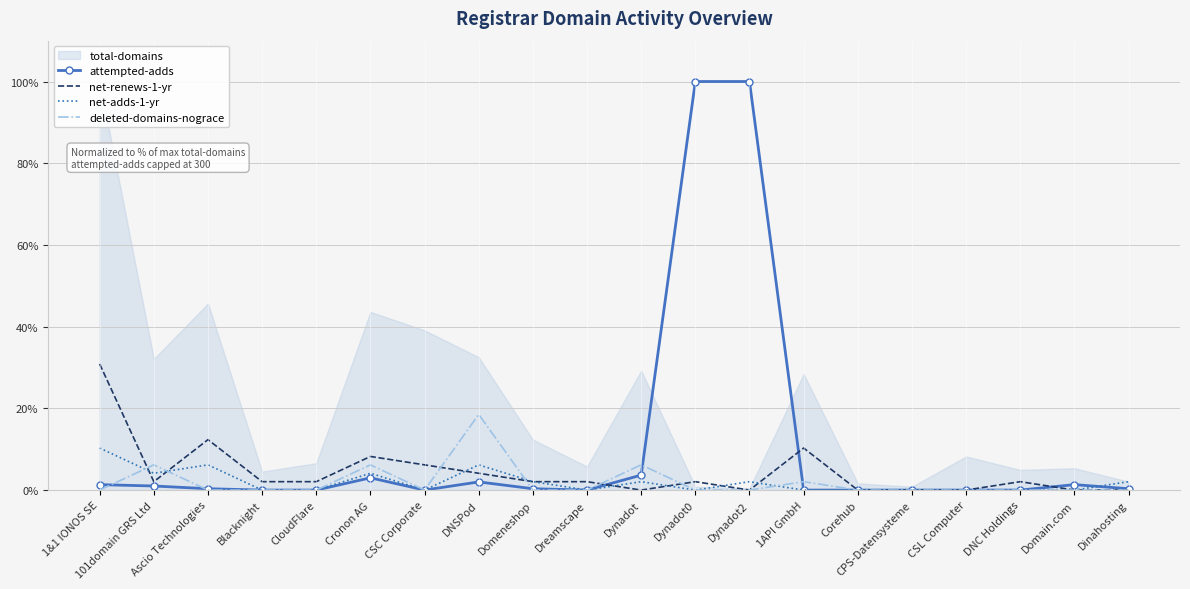

Where do deleted-domains-nograce and net-renews-1-yr first cross each other?

1&1 IONOS SE and 101domain GRS Ltd